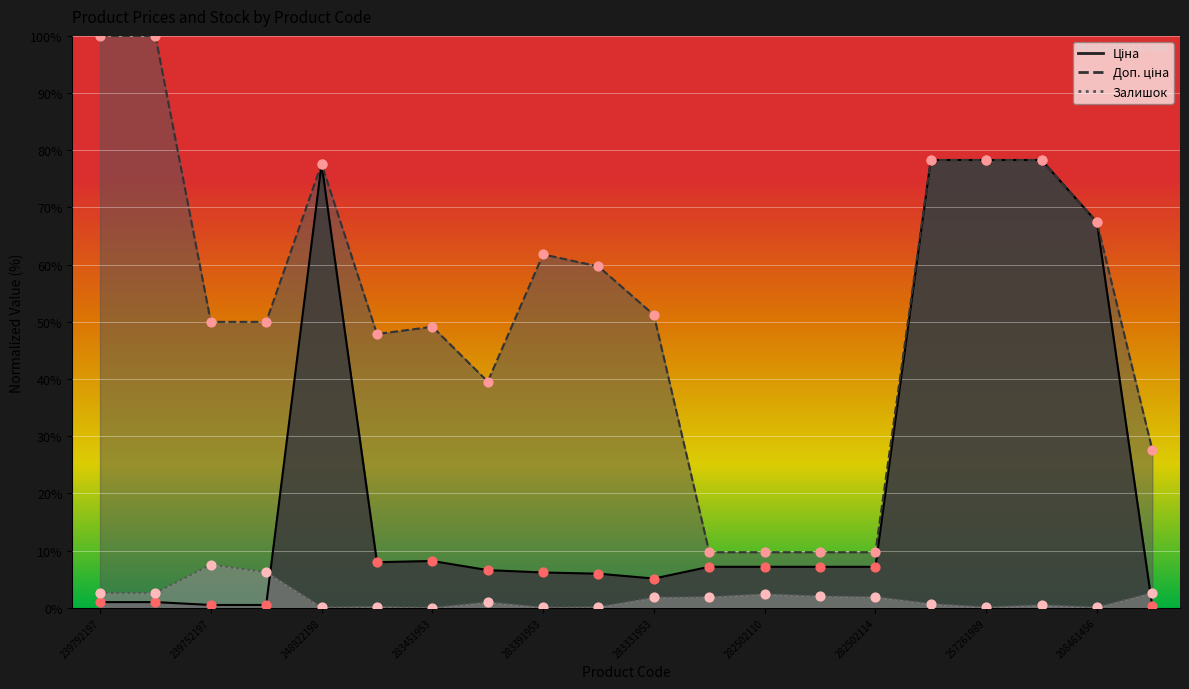

Which series contains the highest Y value?

Доп. ціна